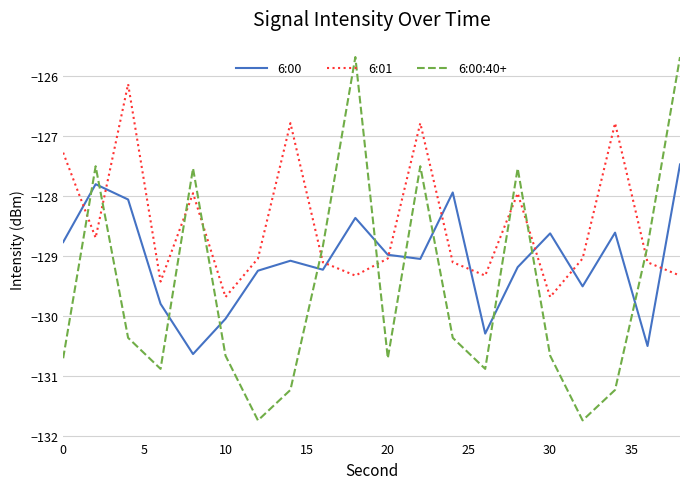

Which series has the largest total across all categories?

6:01